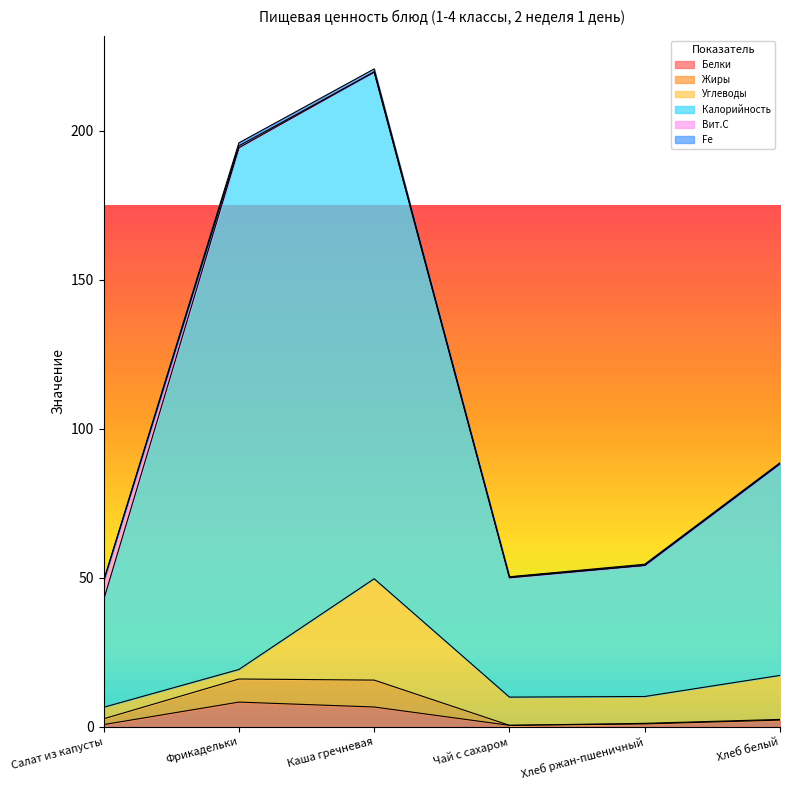

What is the greatest value displayed?

220.7